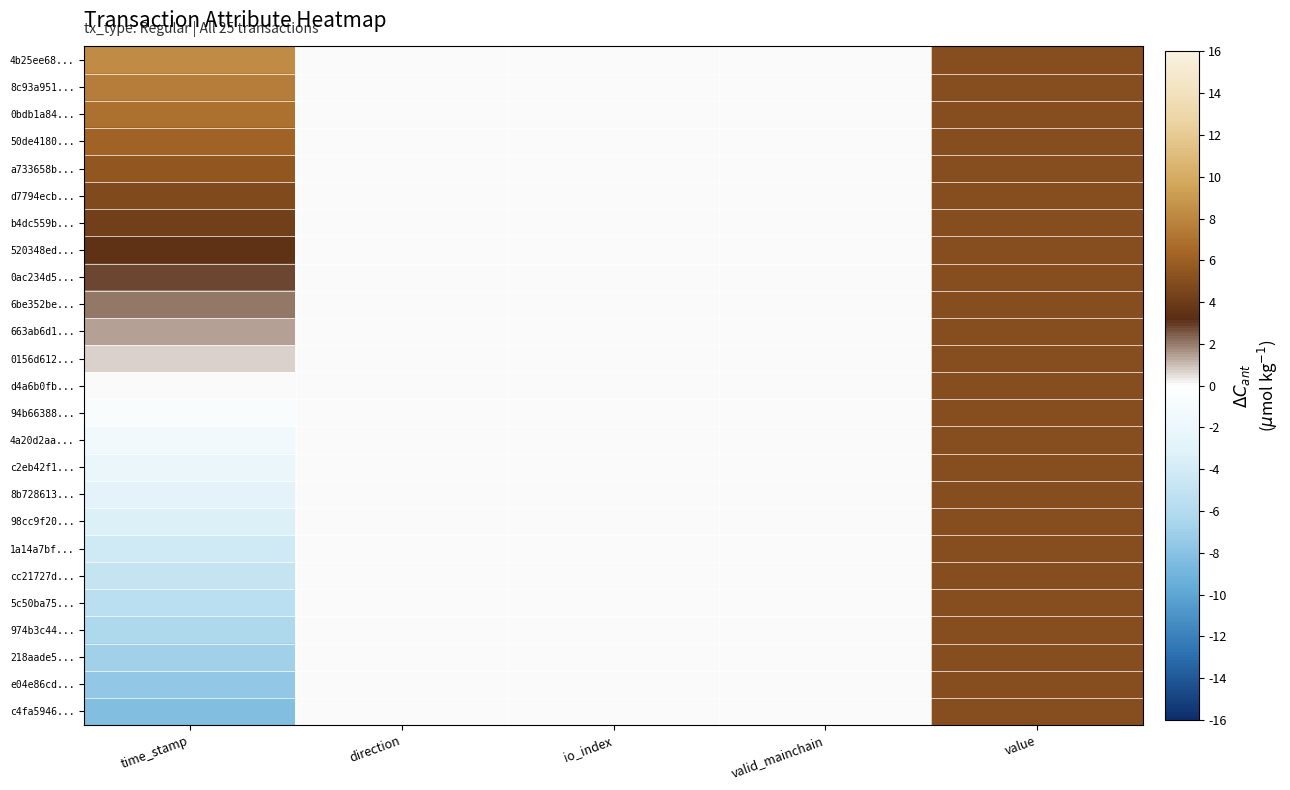

Reading left to right, extract all data points from this chart.

4b25ee68...: time_stamp=8.3	direction=0.0	io_index=0.0	valid_mainchain=0.0	value=5.0
8c93a951...: time_stamp=7.6	direction=0.0	io_index=0.0	valid_mainchain=0.0	value=5.0
0bdb1a84...: time_stamp=6.9	direction=0.0	io_index=0.0	valid_mainchain=0.0	value=5.0
50de4180...: time_stamp=6.2	direction=0.0	io_index=0.0	valid_mainchain=0.0	value=5.0
a733658b...: time_stamp=5.5	direction=0.0	io_index=0.0	valid_mainchain=0.0	value=5.0
d7794ecb...: time_stamp=4.9	direction=0.0	io_index=0.0	valid_mainchain=0.0	value=5.0
b4dc559b...: time_stamp=4.2	direction=0.0	io_index=0.0	valid_mainchain=0.0	value=5.0
520348ed...: time_stamp=3.5	direction=0.0	io_index=0.0	valid_mainchain=0.0	value=5.0
0ac234d5...: time_stamp=2.8	direction=0.0	io_index=0.0	valid_mainchain=0.0	value=5.0
6be352be...: time_stamp=2.1	direction=0.0	io_index=0.0	valid_mainchain=0.0	value=5.0
663ab6d1...: time_stamp=1.4	direction=0.0	io_index=0.0	valid_mainchain=0.0	value=5.0
0156d612...: time_stamp=0.7	direction=0.0	io_index=0.0	valid_mainchain=0.0	value=5.0
d4a6b0fb...: time_stamp=0.0	direction=0.0	io_index=0.0	valid_mainchain=0.0	value=5.0
94b66388...: time_stamp=-0.7	direction=0.0	io_index=0.0	valid_mainchain=0.0	value=5.0
4a20d2aa...: time_stamp=-1.4	direction=0.0	io_index=0.0	valid_mainchain=0.0	value=5.0
c2eb42f1...: time_stamp=-2.1	direction=0.0	io_index=0.0	valid_mainchain=0.0	value=5.0
8b728613...: time_stamp=-2.8	direction=0.0	io_index=0.0	valid_mainchain=0.0	value=5.0
98cc9f20...: time_stamp=-3.5	direction=0.0	io_index=0.0	valid_mainchain=0.0	value=5.0
1a14a7bf...: time_stamp=-4.2	direction=0.0	io_index=0.0	valid_mainchain=0.0	value=5.0
cc21727d...: time_stamp=-4.9	direction=0.0	io_index=0.0	valid_mainchain=0.0	value=5.0
5c50ba75...: time_stamp=-5.6	direction=0.0	io_index=0.0	valid_mainchain=0.0	value=5.0
974b3c44...: time_stamp=-6.3	direction=0.0	io_index=0.0	valid_mainchain=0.0	value=5.0
218aade5...: time_stamp=-7.0	direction=0.0	io_index=0.0	valid_mainchain=0.0	value=5.0
e04e86cd...: time_stamp=-7.6	direction=0.0	io_index=0.0	valid_mainchain=0.0	value=5.0
c4fa5946...: time_stamp=-8.3	direction=0.0	io_index=0.0	valid_mainchain=0.0	value=5.0